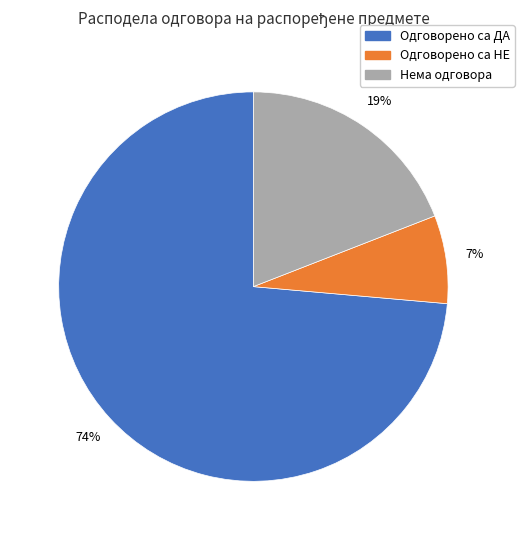

Combined, do Нема одговора and Одговорено са ДА account for over 50%?

Yes